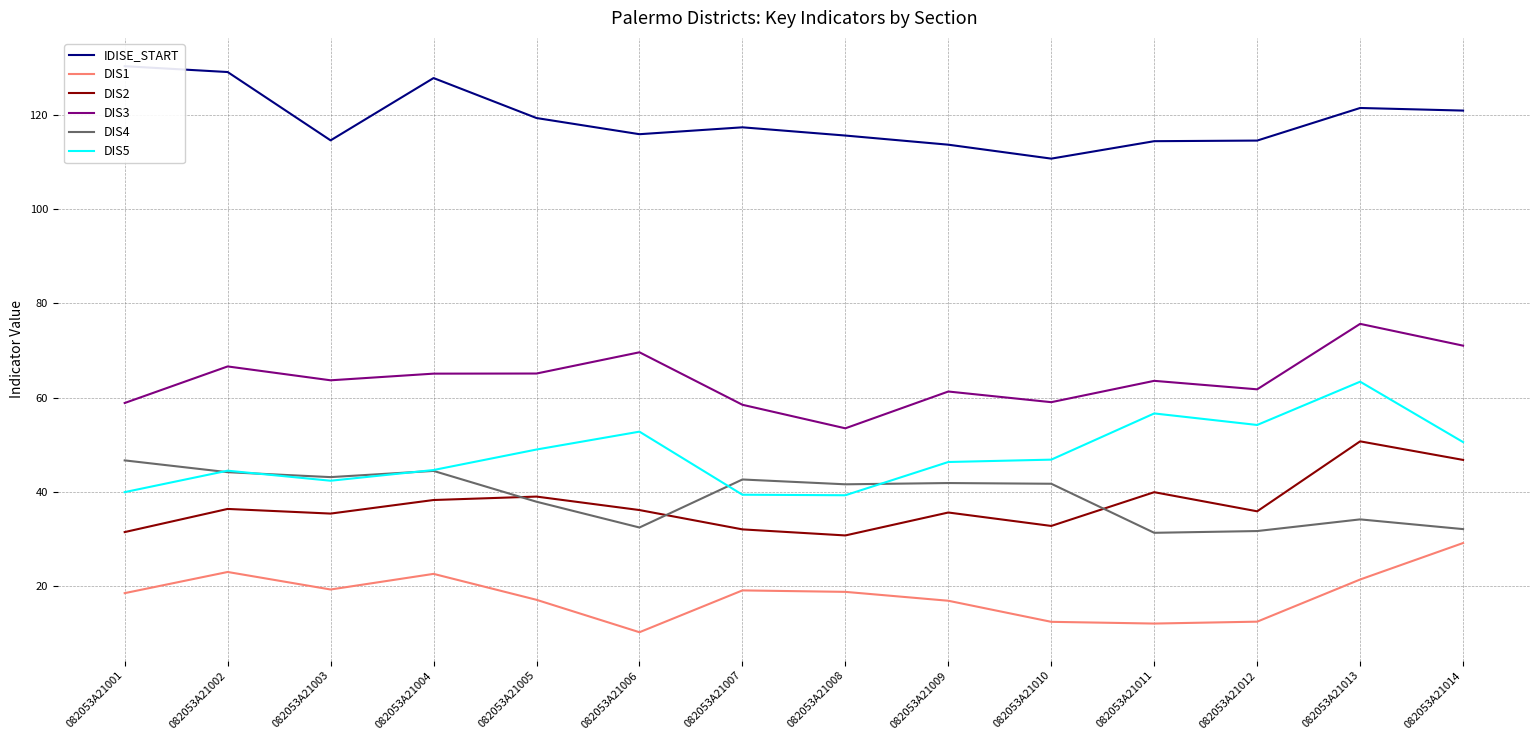

True or false: IDISE_START and DIS4 intersect in this chart.

False